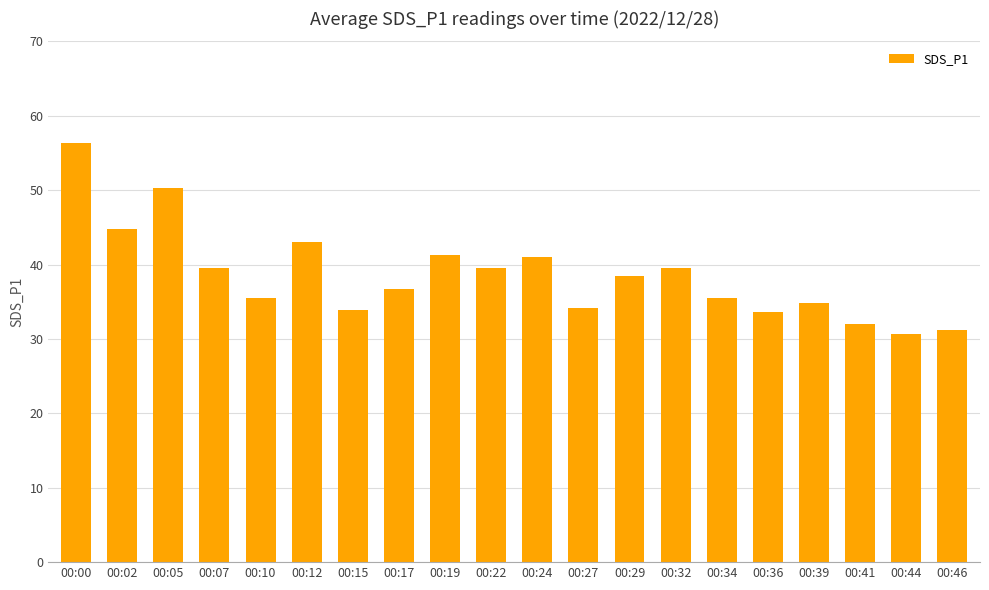

What is the ratio of the value at 00:22 to the value at 00:34?

1.1